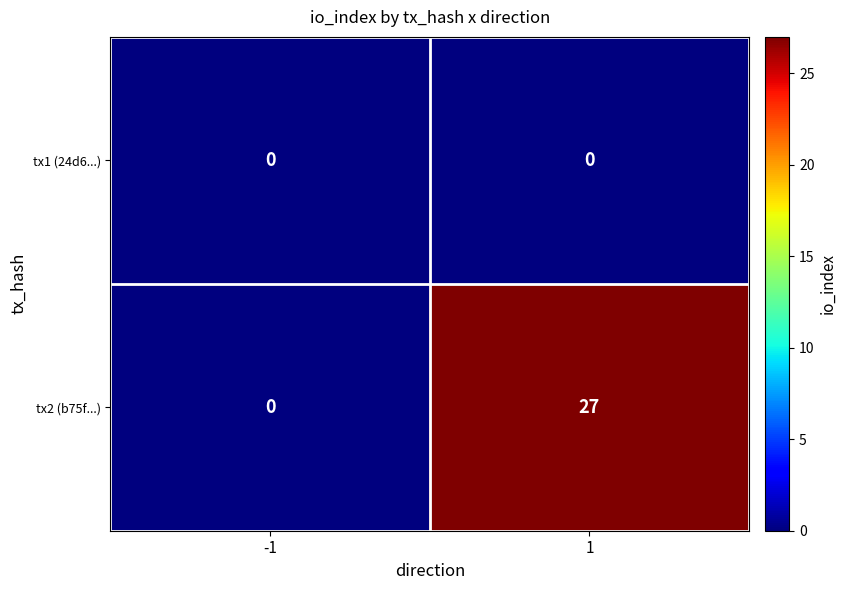

At which category is the sum across all series the highest?

1